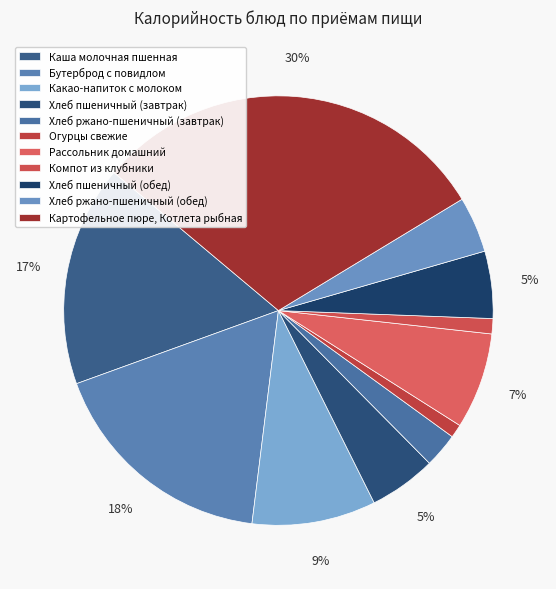

Does Хлеб ржано-пшеничный (обед) represent more than half of the total?

No